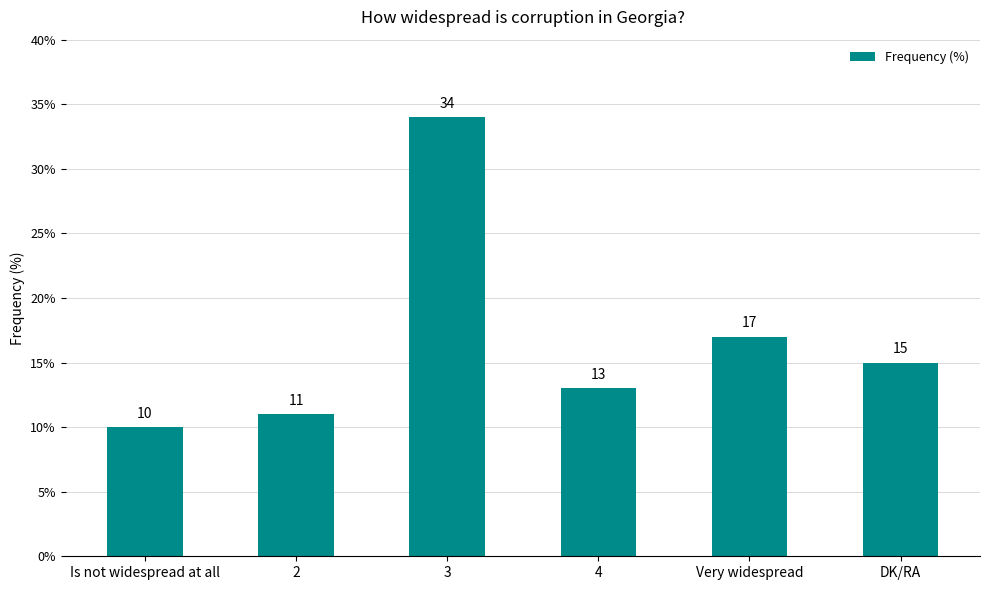

What is the sum of all values?

100